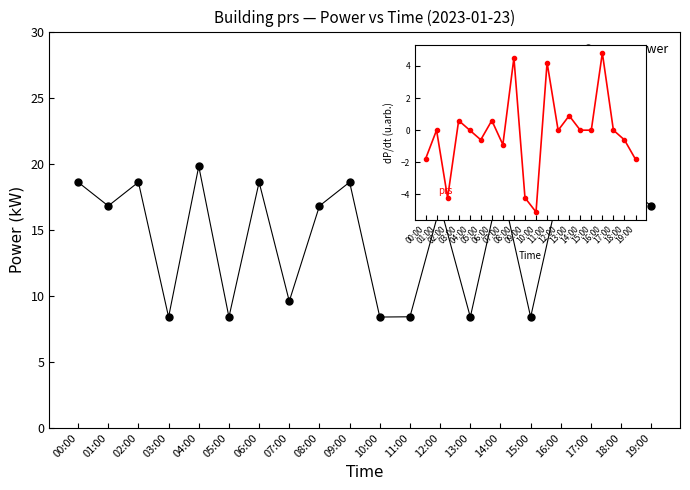

What is the label of the 11th point from the right?

09:00